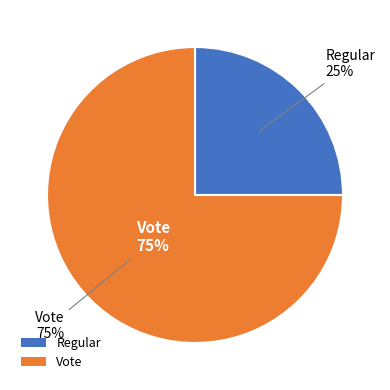

Is Vote the majority of the pie?

Yes